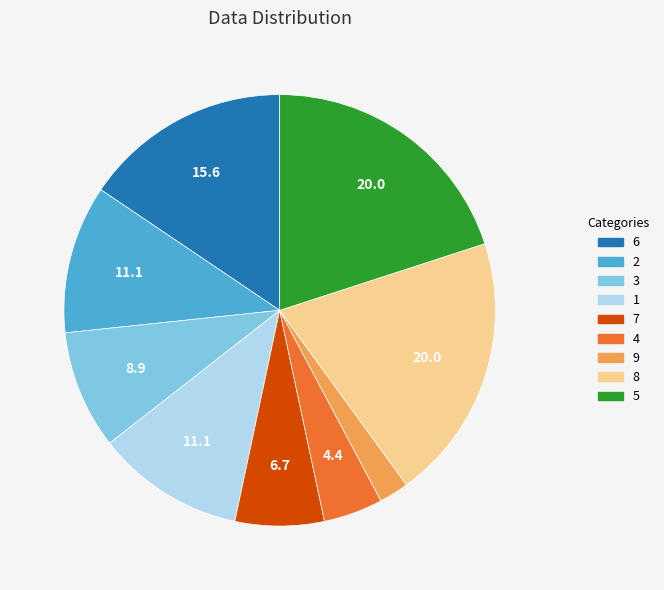

Approximately how many times larger is the value at 7 compared to 8?

0.3